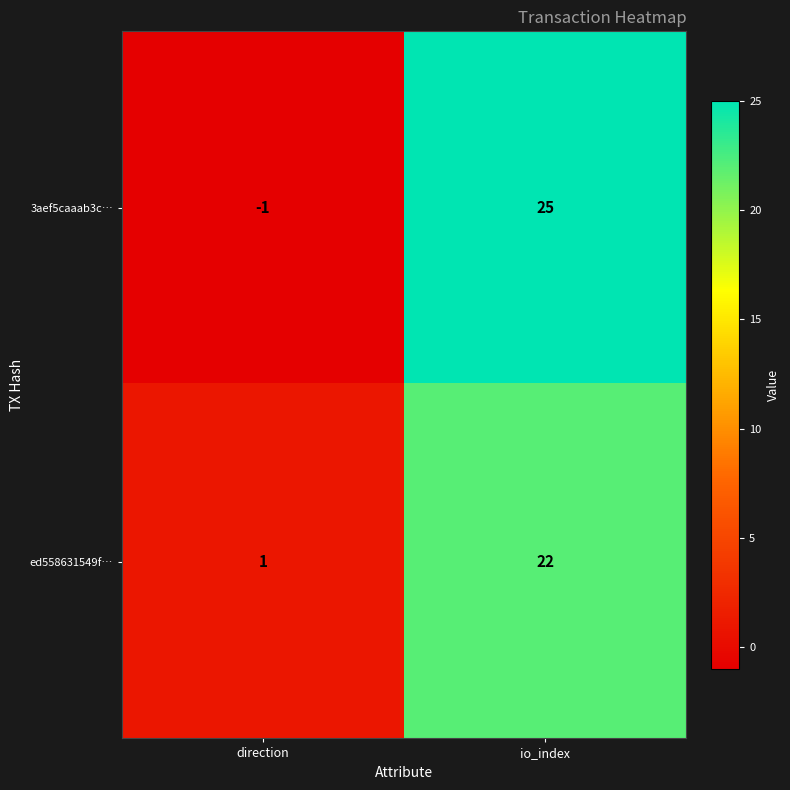

Rank the series by their maximum value, from highest to lowest.

3aef5caaab3c…, ed558631549f…